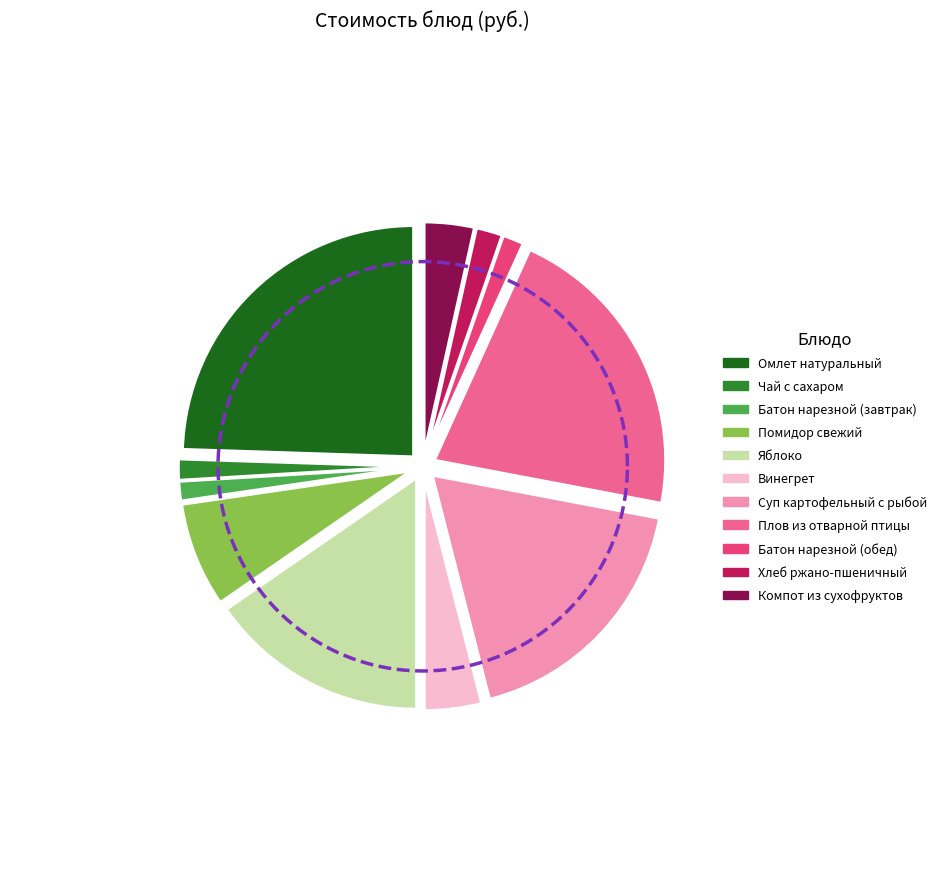

Which category has the biggest portion of the pie?

Омлет натуральный